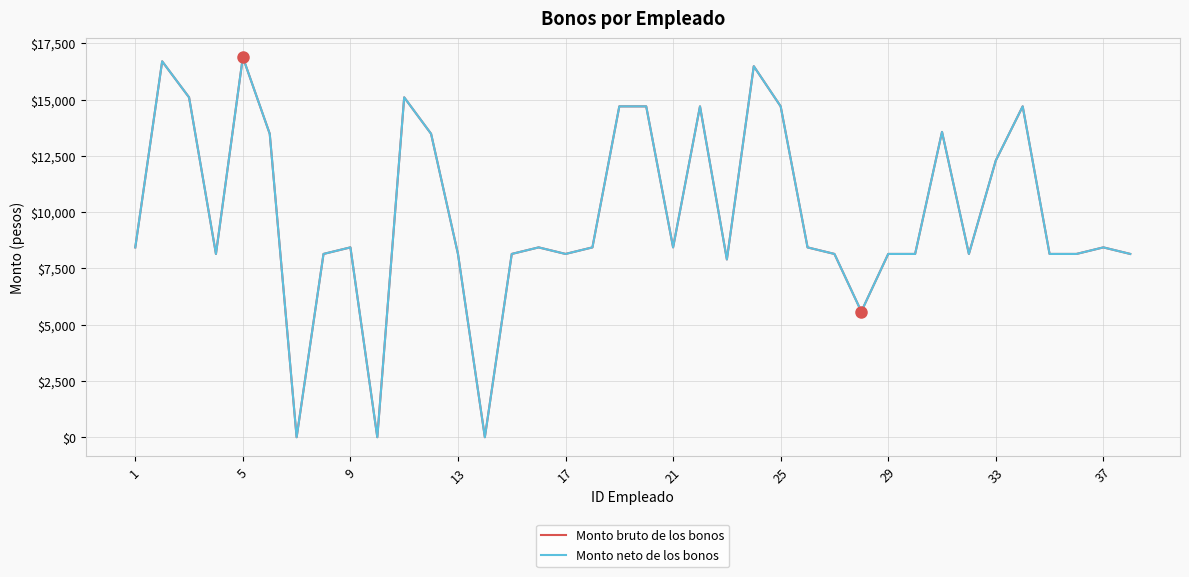

Reading left to right, transcribe all the data shown in this chart.

Monto bruto de los bonos: 8431.8	16696.0	15096.0	8140.8	16879.8	13478.2	0.0	8140.8	8431.8	0.0	15096.0	13478.2	8140.8	0.0	8140.8	8431.8	8140.8	8431.8	14696.0	14696.0	8431.8	14696.0	7897.0	16479.8	14696.0	8431.8	8140.8	5581.8	8140.8	8140.8	13561.8	8140.8	12289.2	14696.0	8140.8	8140.8	8431.8	8140.8
Monto neto de los bonos: 8431.8	16696.0	15096.0	8140.8	16879.8	13478.2	0.0	8140.8	8431.8	0.0	15096.0	13478.2	8140.8	0.0	8140.8	8431.8	8140.8	8431.8	14696.0	14696.0	8431.8	14696.0	7897.0	16479.8	14696.0	8431.8	8140.8	5581.8	8140.8	8140.8	13561.8	8140.8	12289.2	14696.0	8140.8	8140.8	8431.8	8140.8